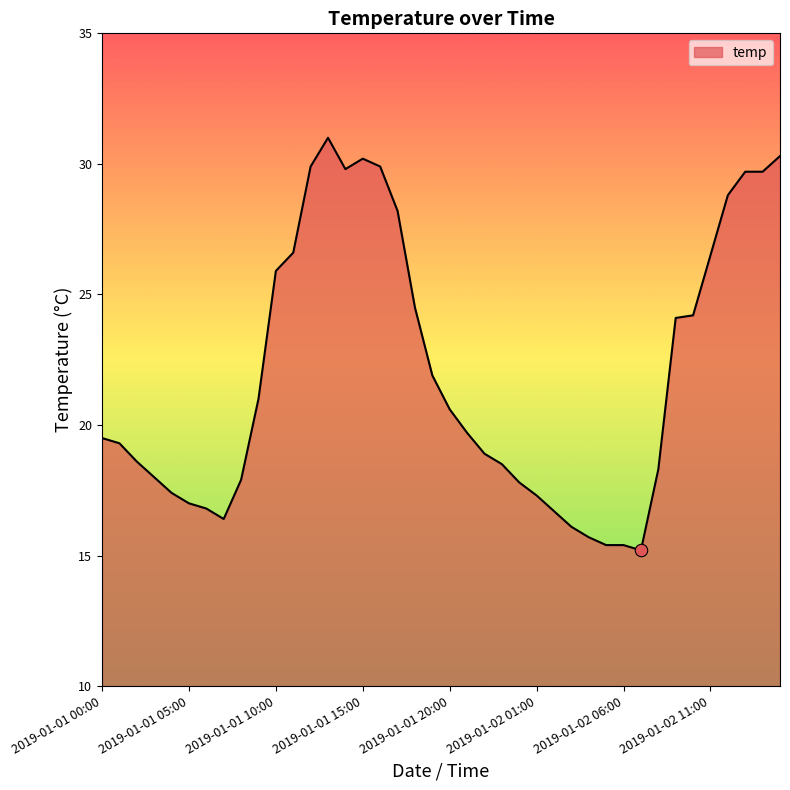

What is the greatest value displayed?

31.0